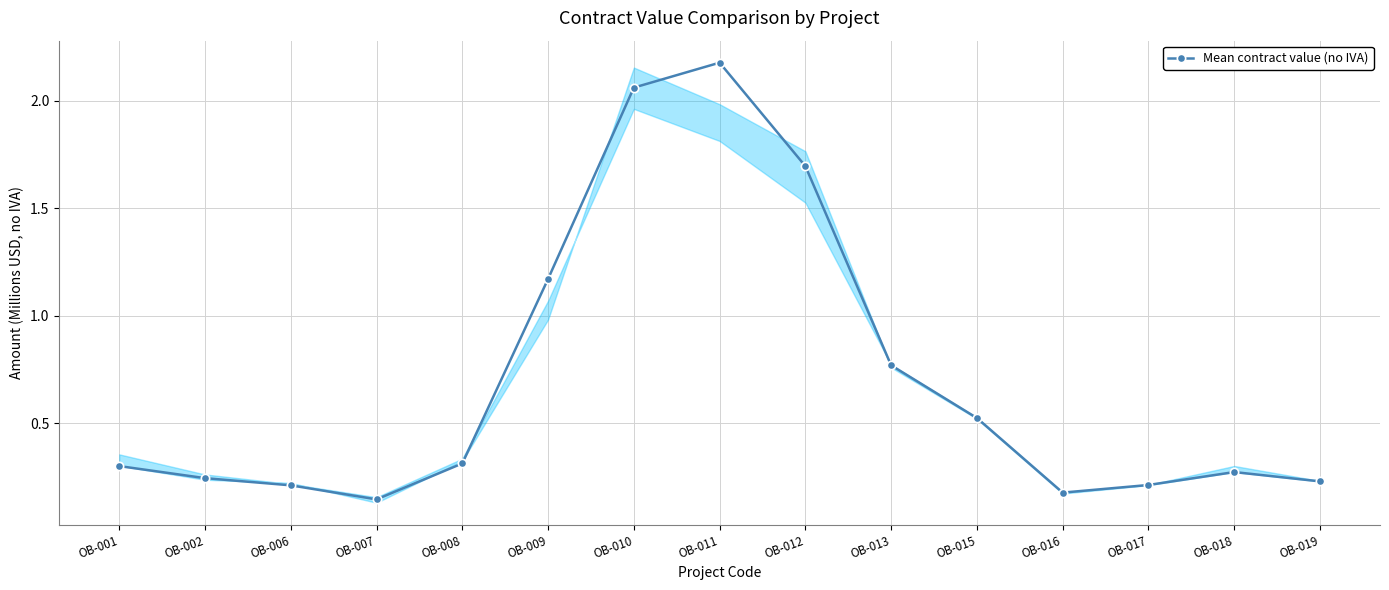

Between OB-015 and OB-007, which is larger?

OB-015